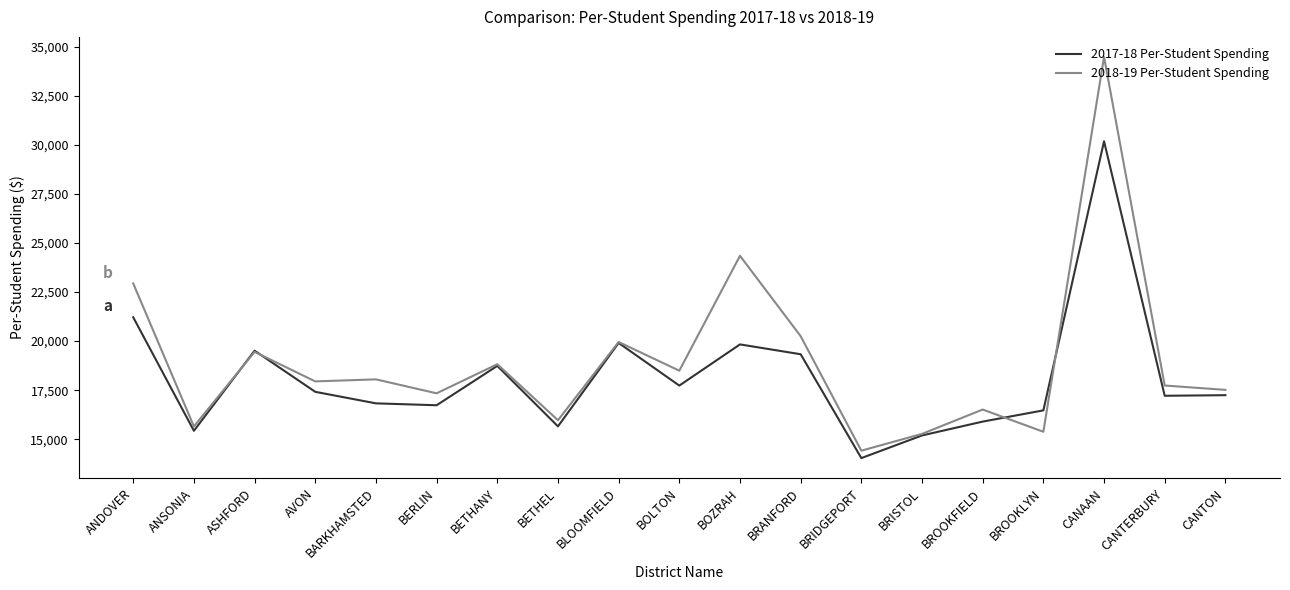

Rank the series by their maximum value, from highest to lowest.

2018-19 Per-Student Spending, 2017-18 Per-Student Spending